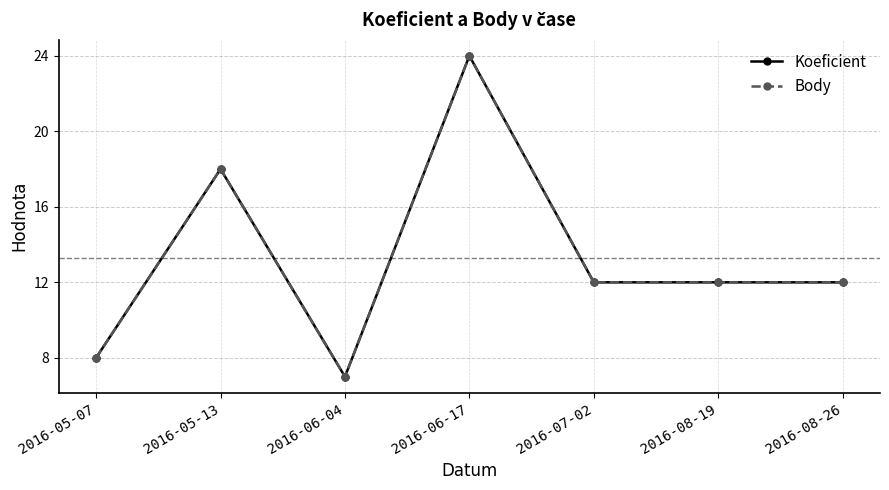

What is the label of the 1st point from the left?

2016-05-07